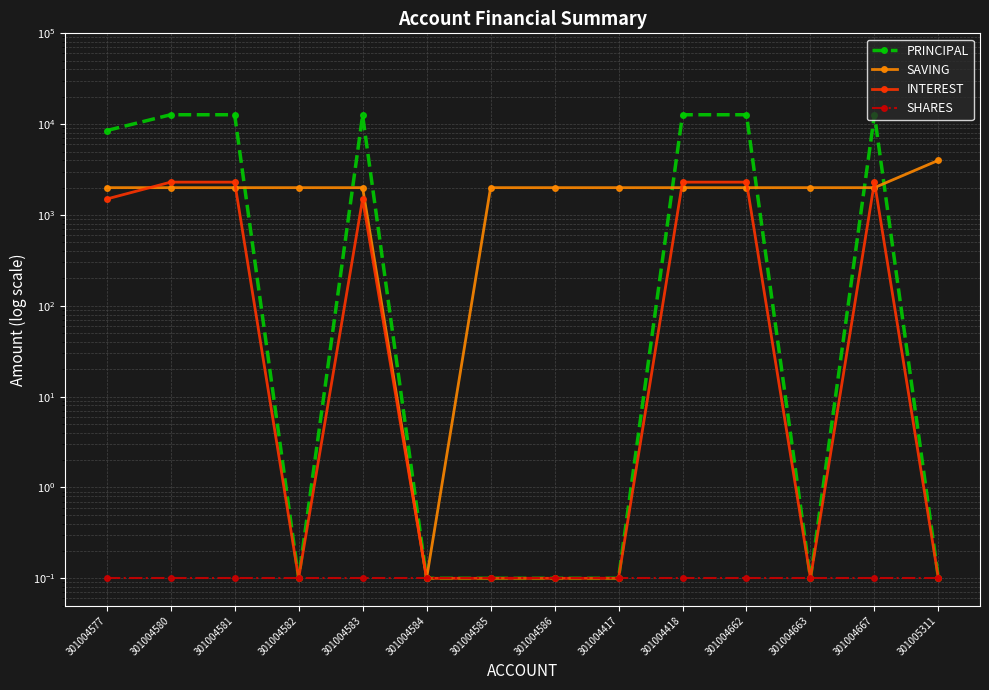

Which series has the largest total across all categories?

PRINCIPAL